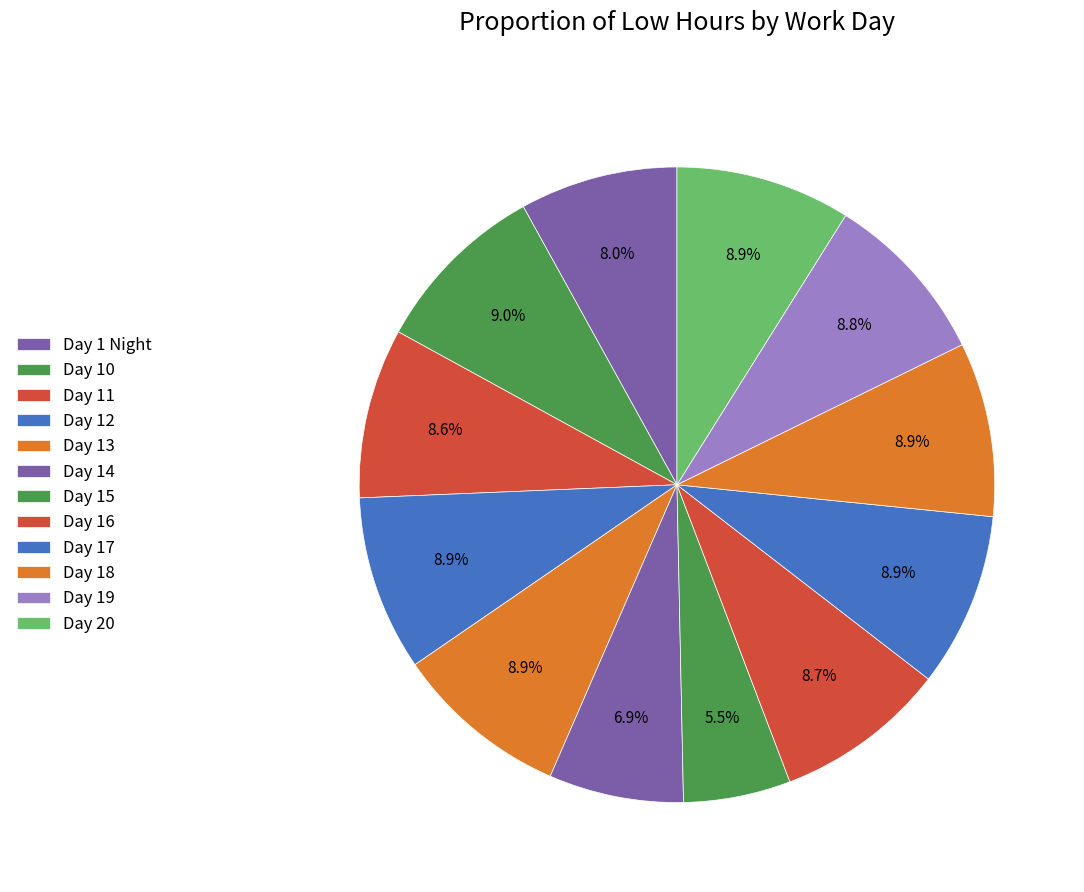

Rank the categories by value from lowest to highest.

Day 15, Day 14, Day 1 Night, Day 11, Day 16, Day 19, Day 17, Day 18, Day 13, Day 20, Day 12, Day 10